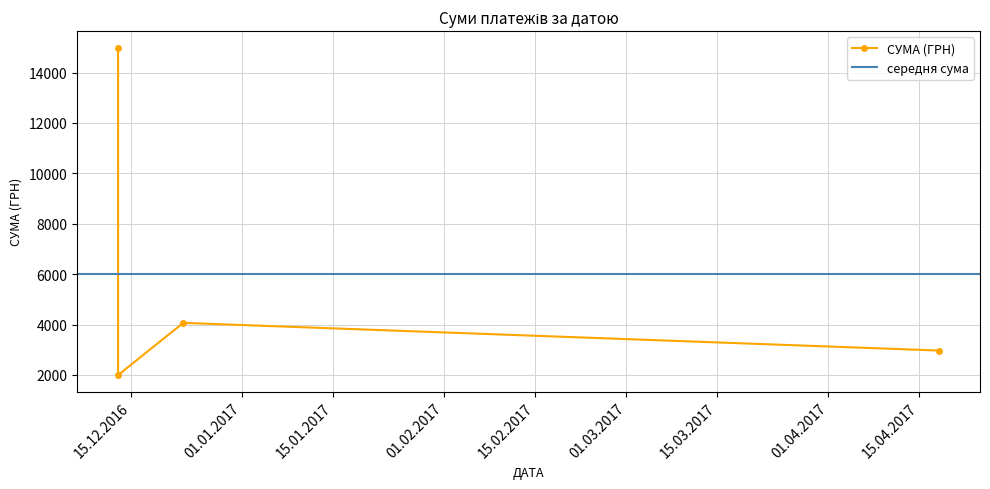

How many points are lower than both their immediate neighbors (excluding endpoints)?

1